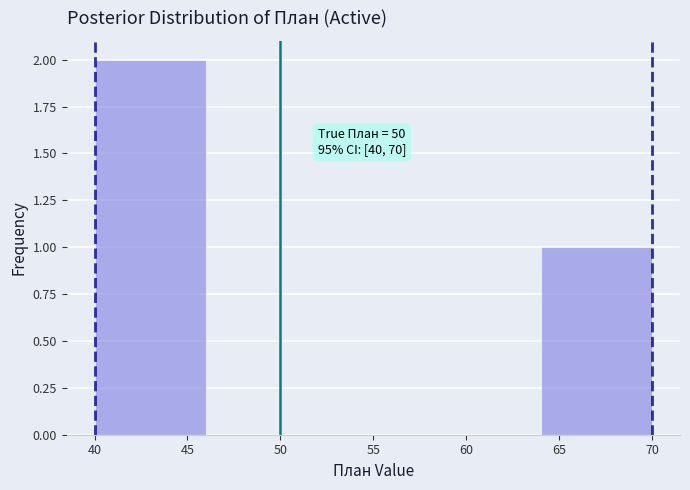

Over which range of the x-axis is the bar tallest?

40 to 46